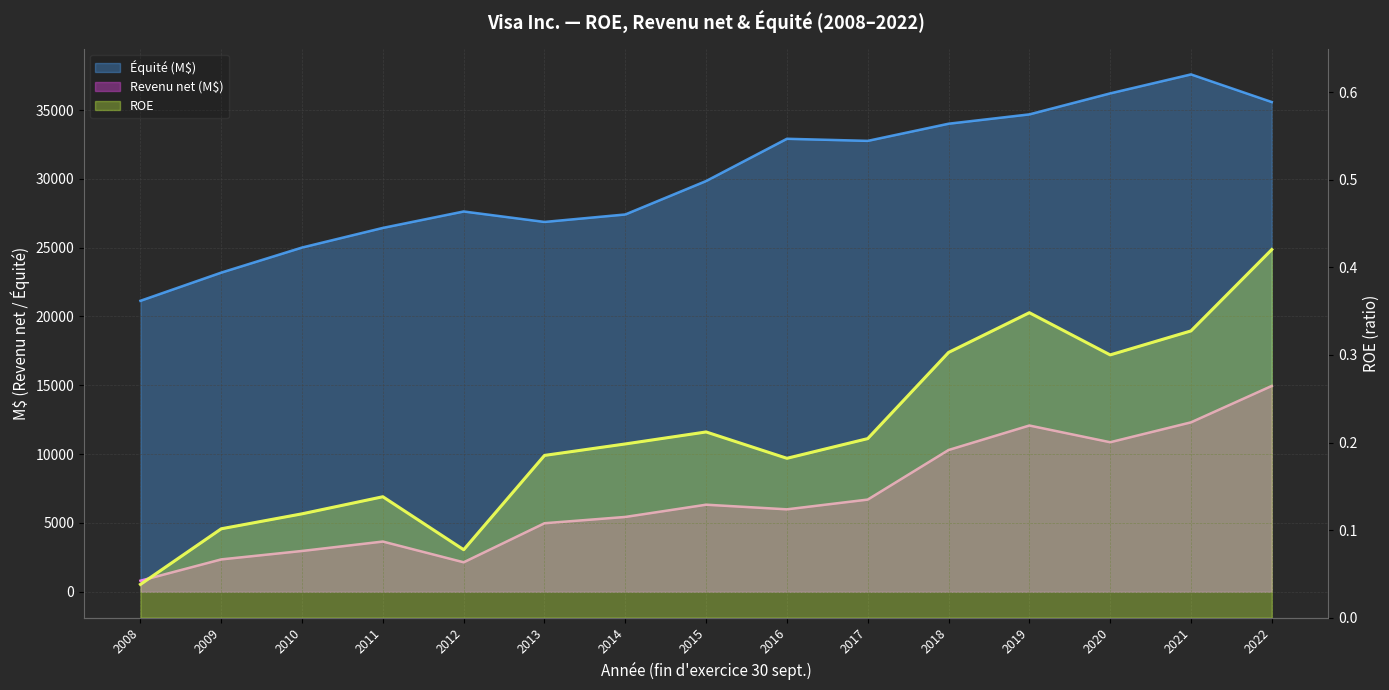

Does the chart display data point markers on the line(s)?

No